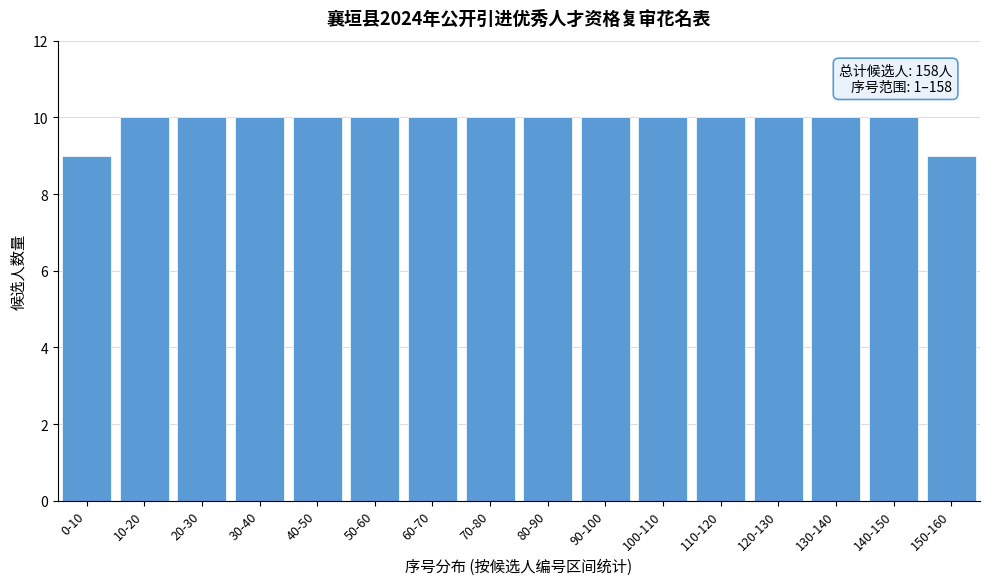

Reading left to right, transcribe all the data shown in this chart.

9	10	10	10	10	10	10	10	10	10	10	10	10	10	10	9